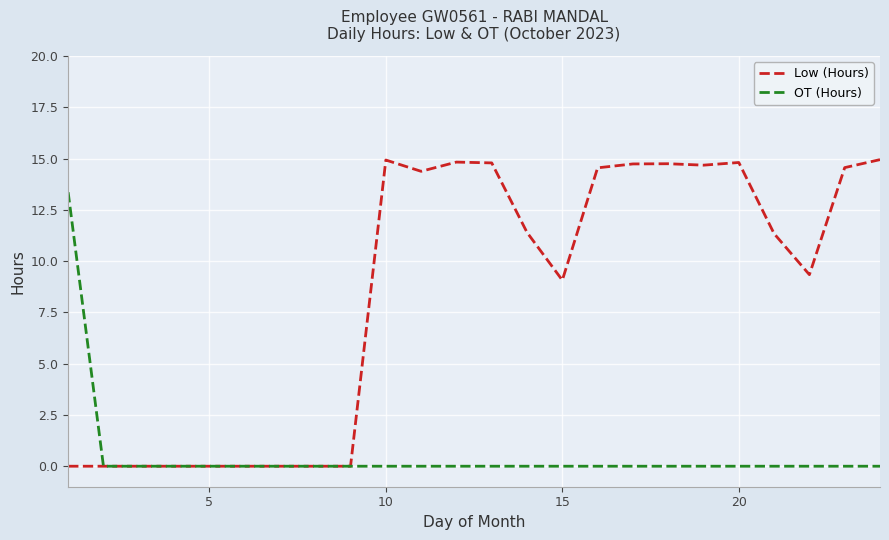

List the series in order of their peak value, highest first.

Low (Hours), OT (Hours)